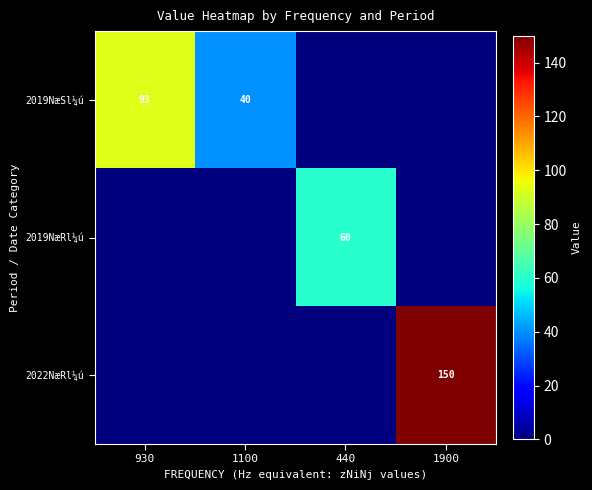

At which category is the sum across all series the highest?

1900